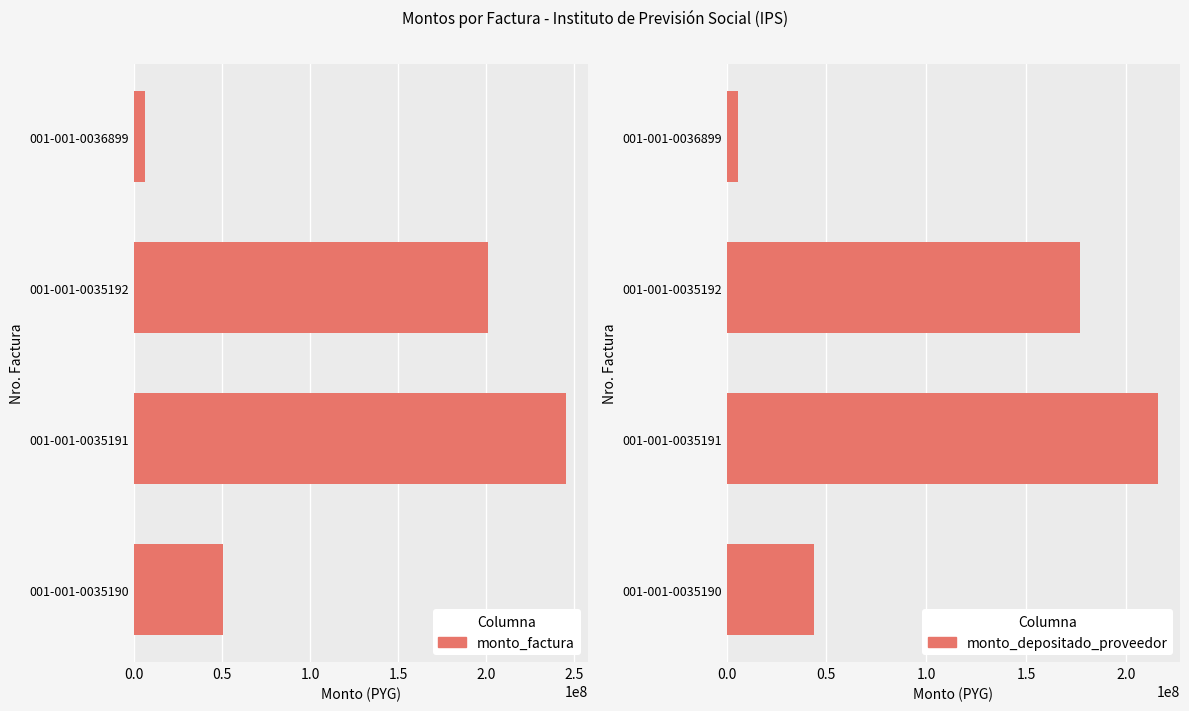

What is the average value of the monto_factura series?

125700000